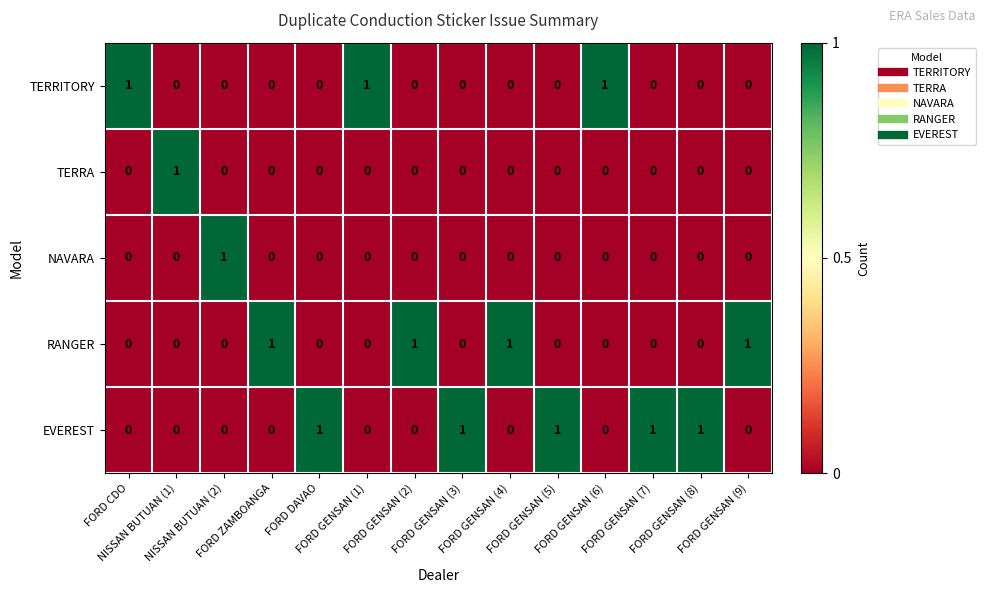

At how many categories does at least one series exceed 0?

14